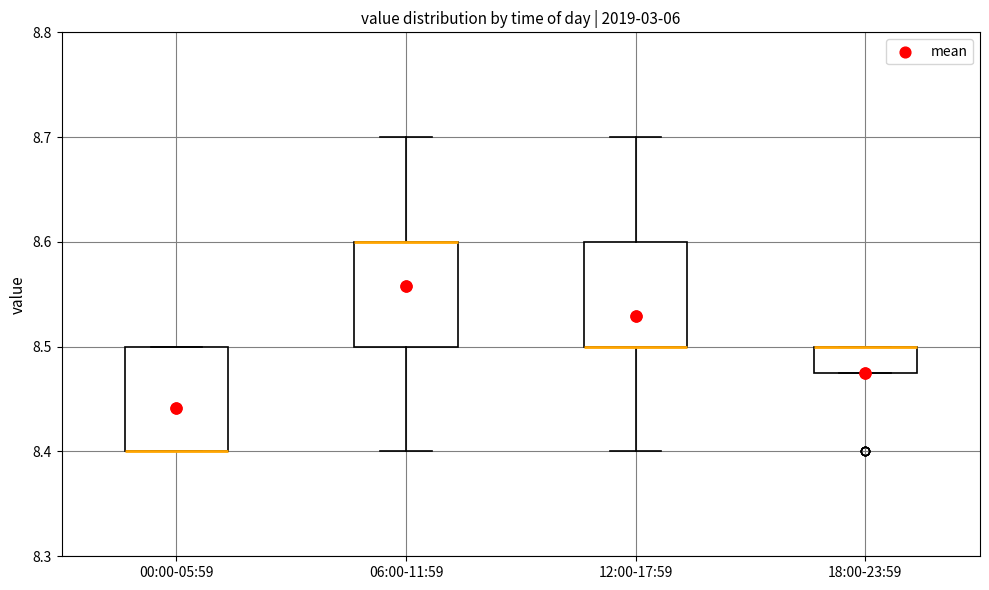

Reading left to right, read every box against the y-axis: the position of its median line, the range the box covers, and the ends of its whiskers. The values are not printed on the chart, so give them approximately, as read against the axis.

00:00-05:59: median 8.40 (drawn on the box's lower edge), box 8.40 to 8.50, whiskers 8.40 to 8.50
06:00-11:59: median 8.60 (drawn on the box's upper edge), box 8.50 to 8.60, whiskers 8.40 to 8.70
12:00-17:59: median 8.50 (drawn on the box's lower edge), box 8.50 to 8.60, whiskers 8.40 to 8.70
18:00-23:59: median 8.50 (drawn on the box's upper edge), box 8.48 to 8.50, whiskers 8.48 to 8.50